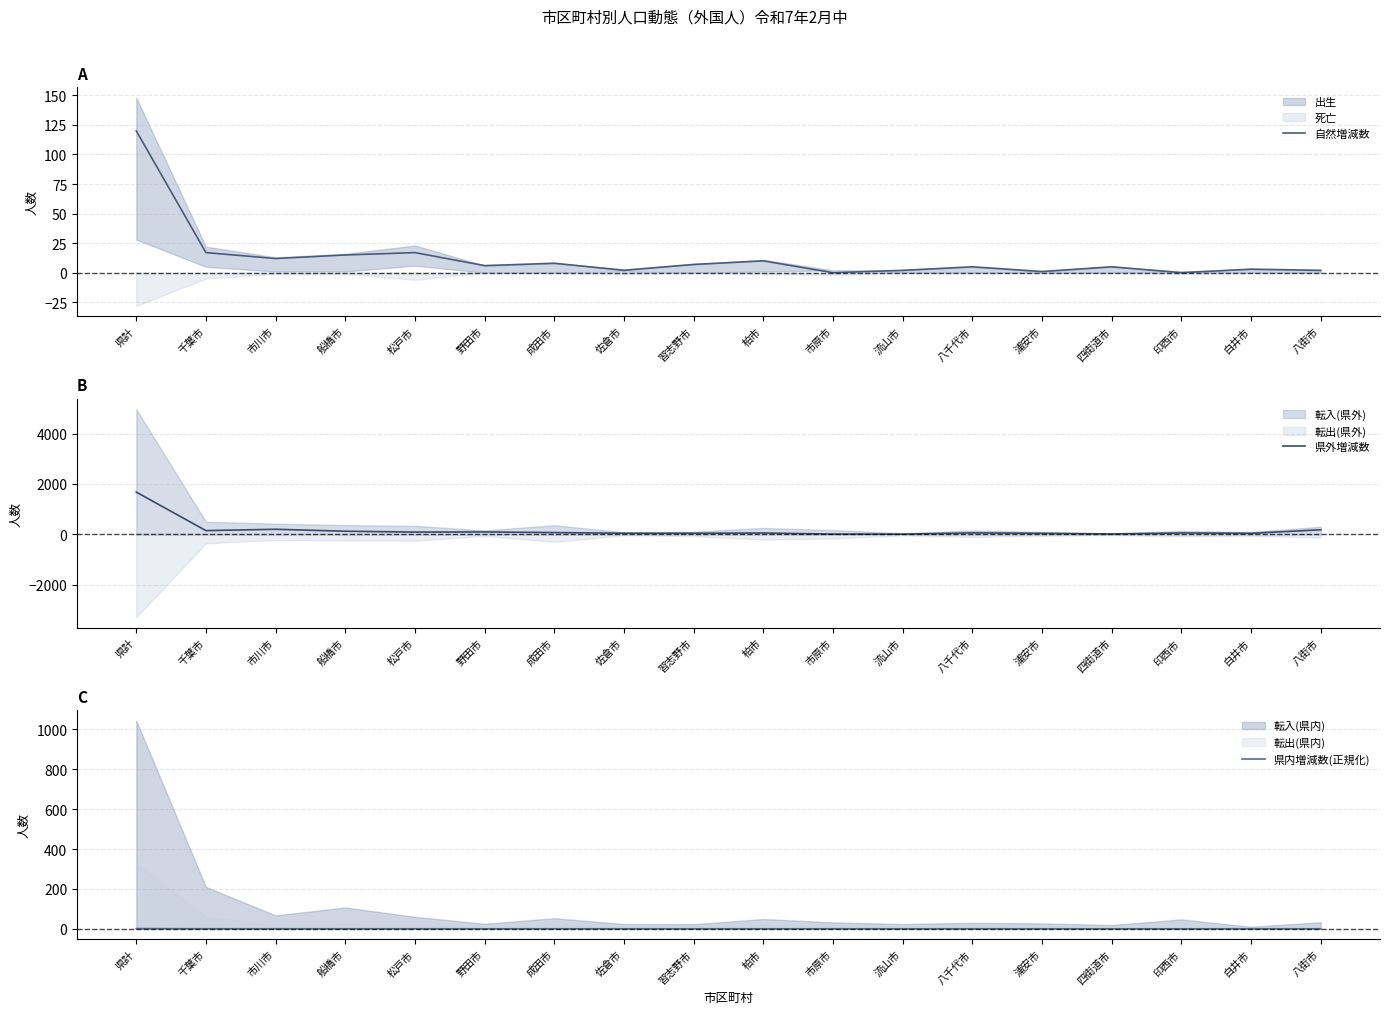

The 自然増減数 series shows 15.0 at 船橋市. True or false?

True